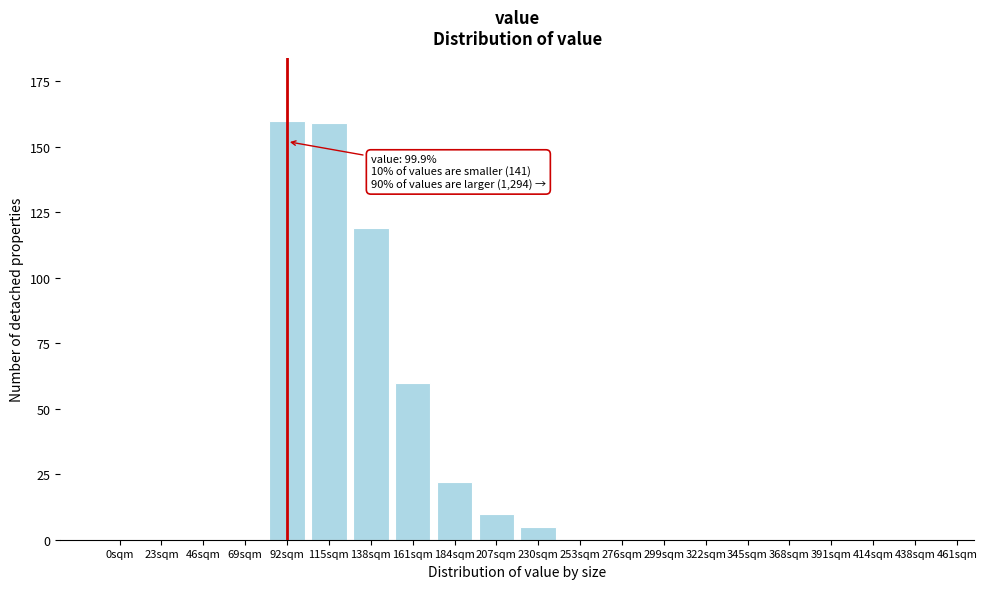

Reading left to right, what are all the values shown in this chart?

0sqm=0	23sqm=0	46sqm=0	69sqm=0	92sqm=160	115sqm=159	138sqm=119	161sqm=60	184sqm=22	207sqm=10	230sqm=5	253sqm=0	276sqm=0	299sqm=0	322sqm=0	345sqm=0	368sqm=0	391sqm=0	414sqm=0	438sqm=0